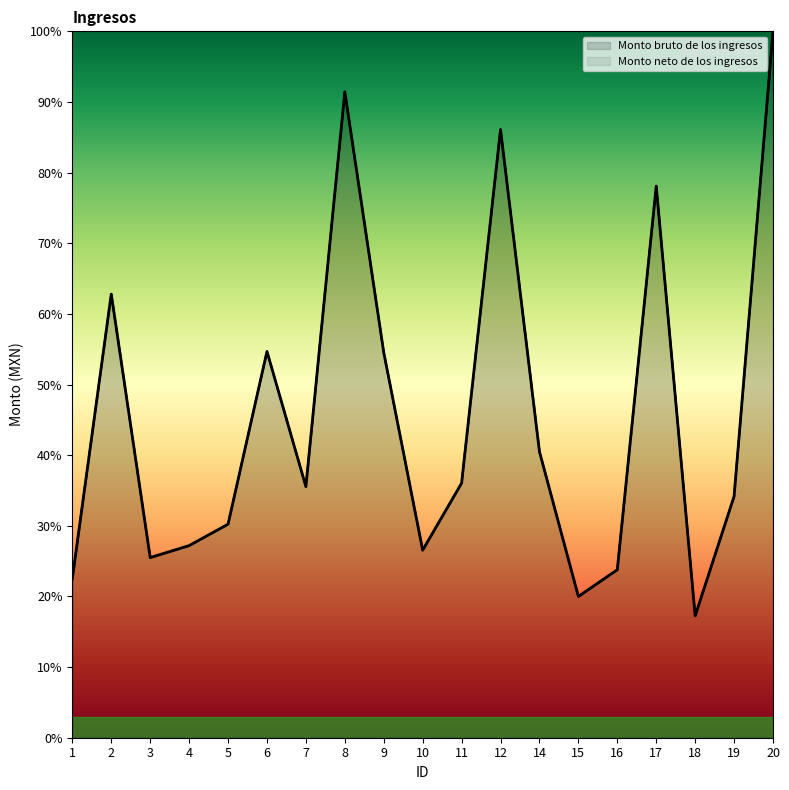

What is the sum of the Monto neto de los ingresos values at 1 and 6?

77.2